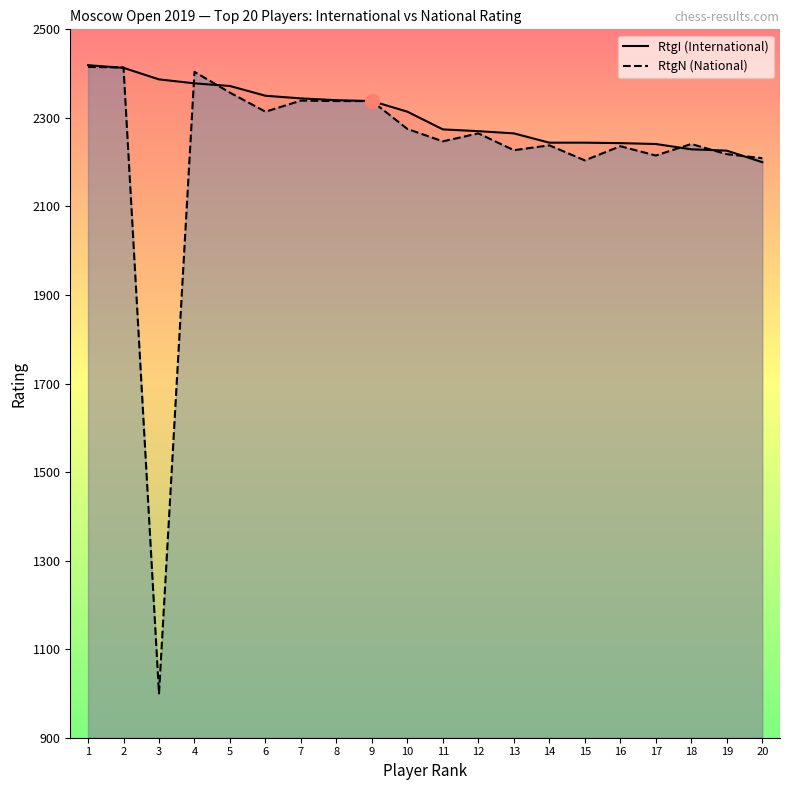

In RtgN (National), how many points are lower than both neighbors (excluding endpoints)?

6